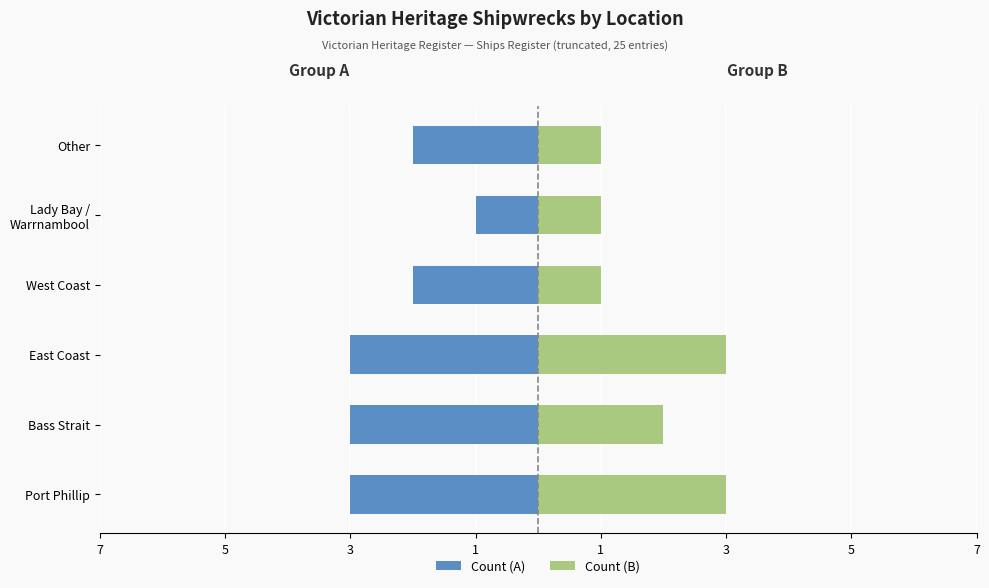

What value does the Count (B) series have at Other?

1